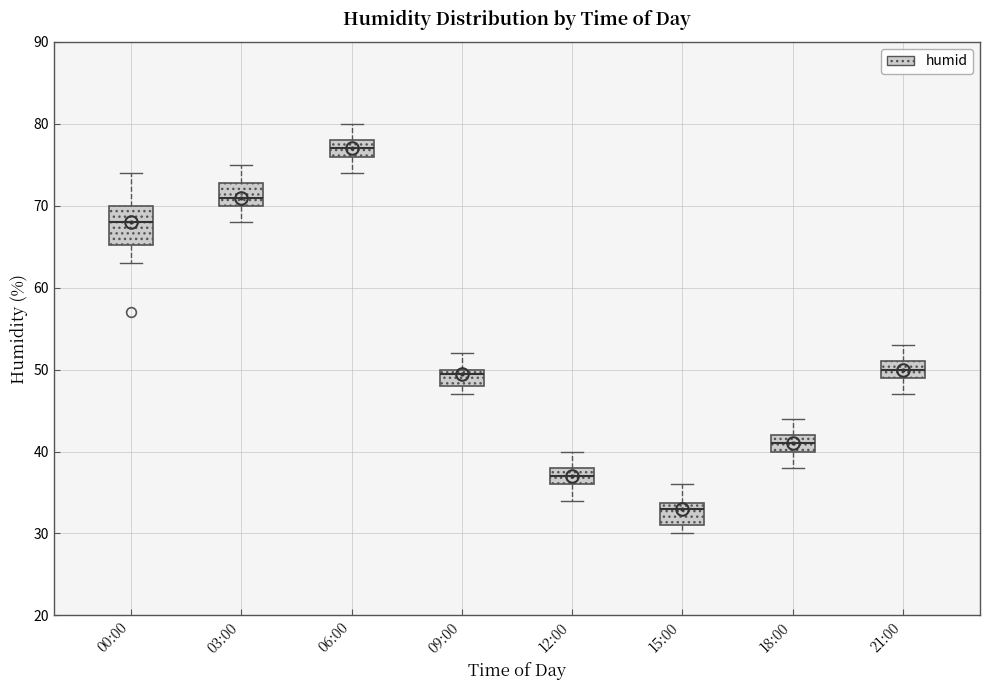

Where does the median line of the box for 18:00 sit on the y-axis? The values are not printed on the chart, so give them approximately, as read against the axis.

41